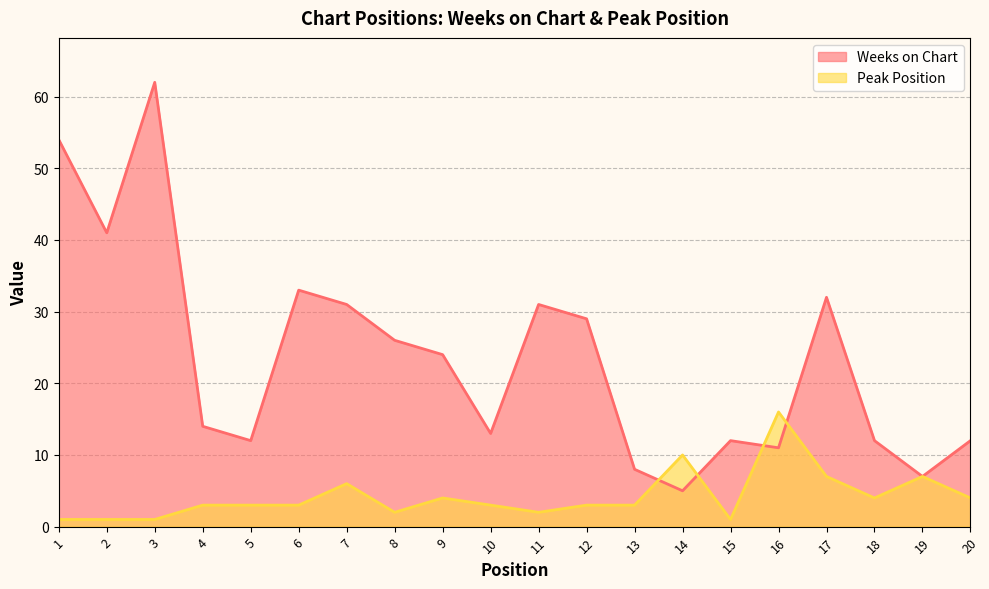

Rank the series by their maximum value, from highest to lowest.

Weeks on Chart, Peak Position